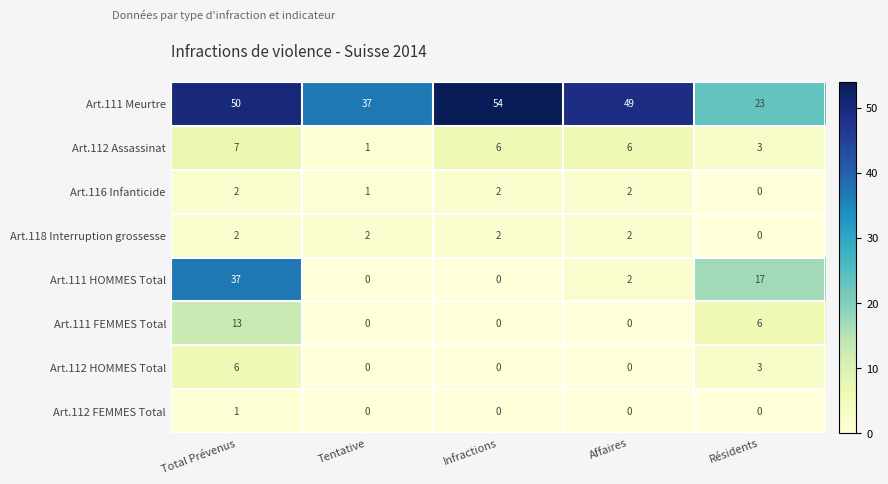

At how many categories does at least one series exceed 34?

4